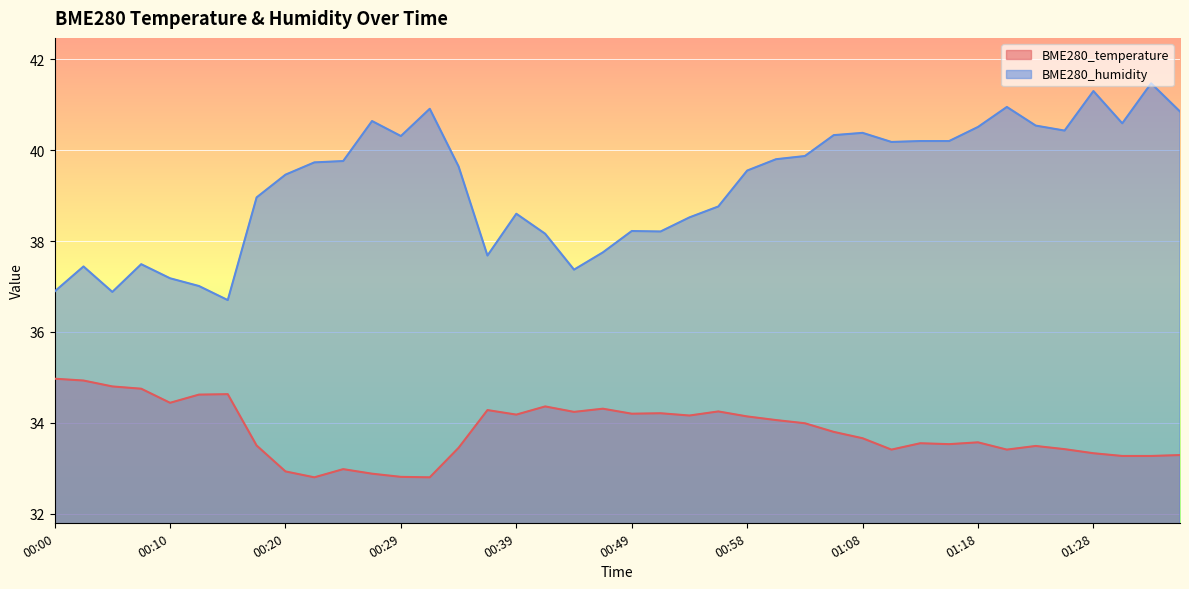

What is the sum of all BME280_humidity values?

1569.4